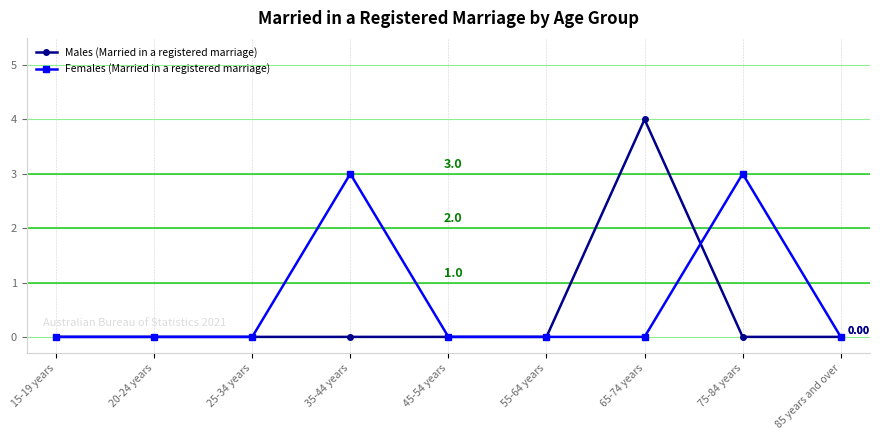

Rank the series by their maximum value, from lowest to highest.

Females (Married in a registered marriage), Males (Married in a registered marriage)